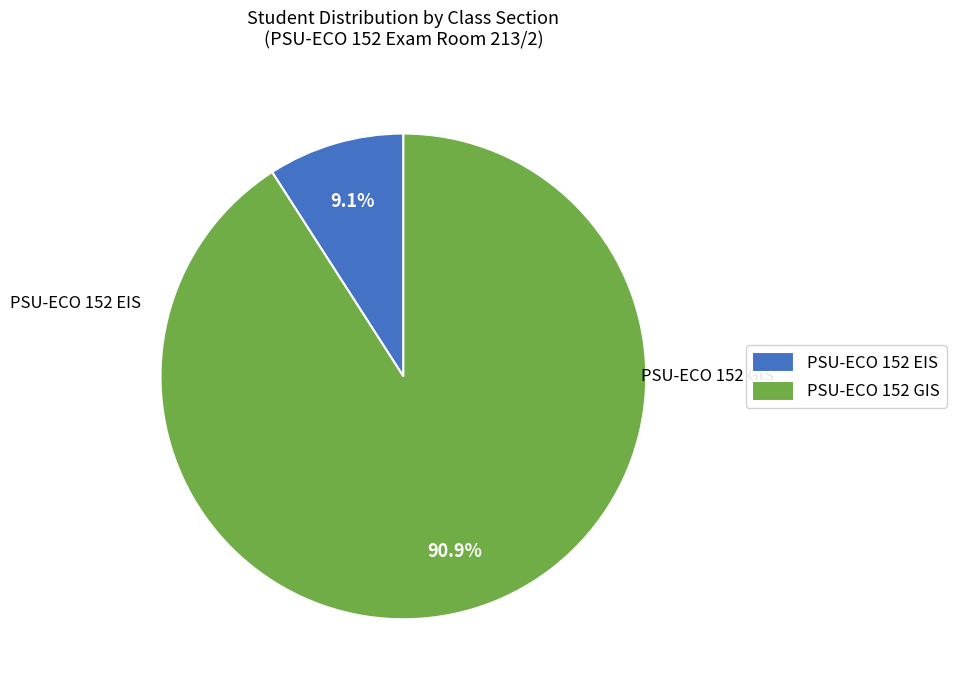

Which slice is the largest?

PSU-ECO 152 GIS